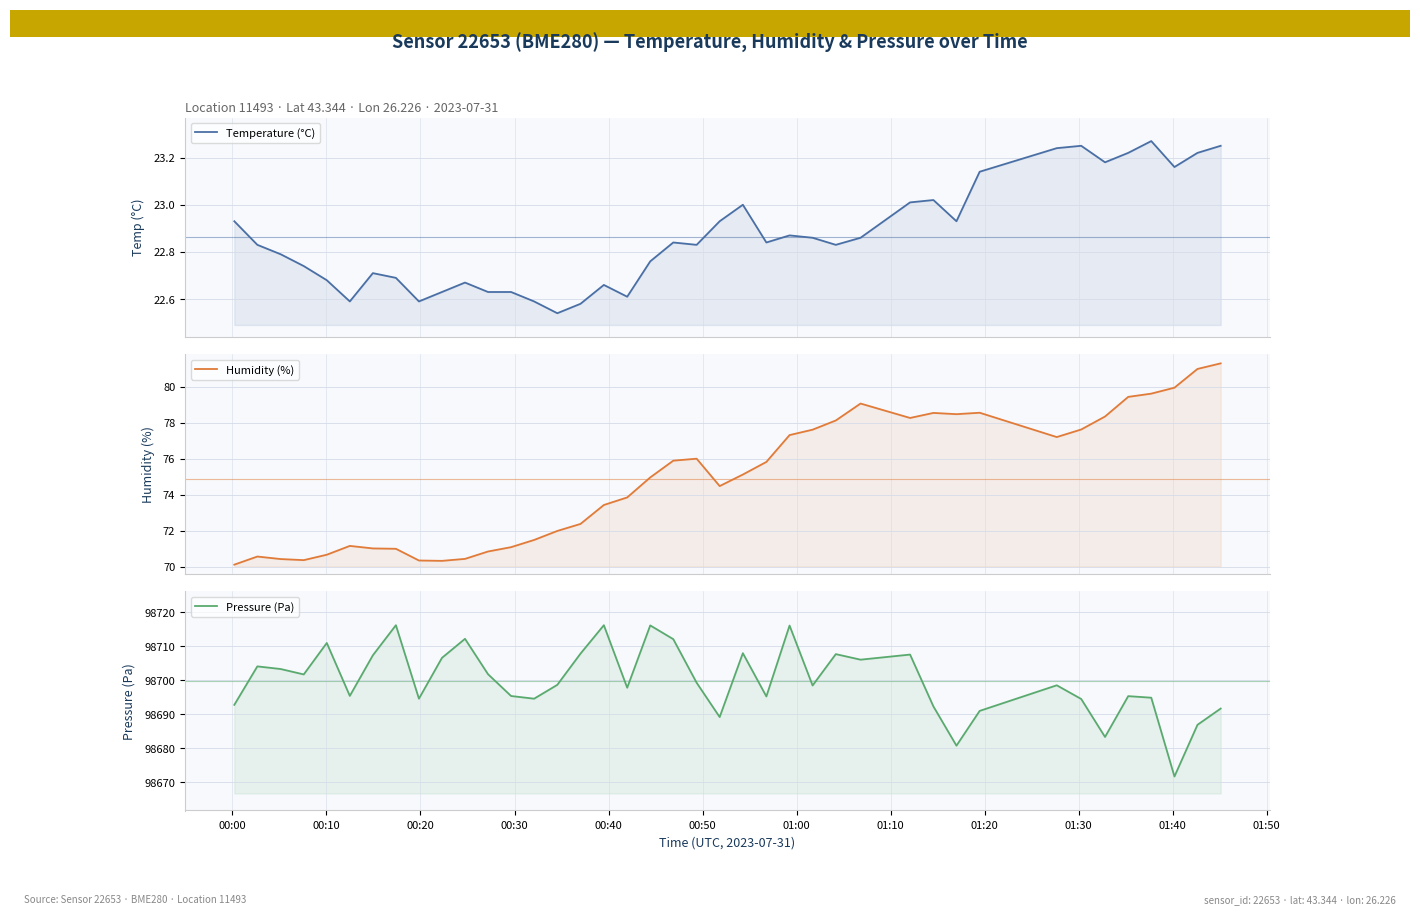

What is the maximum value for Pressure (Pa)?

98716.2